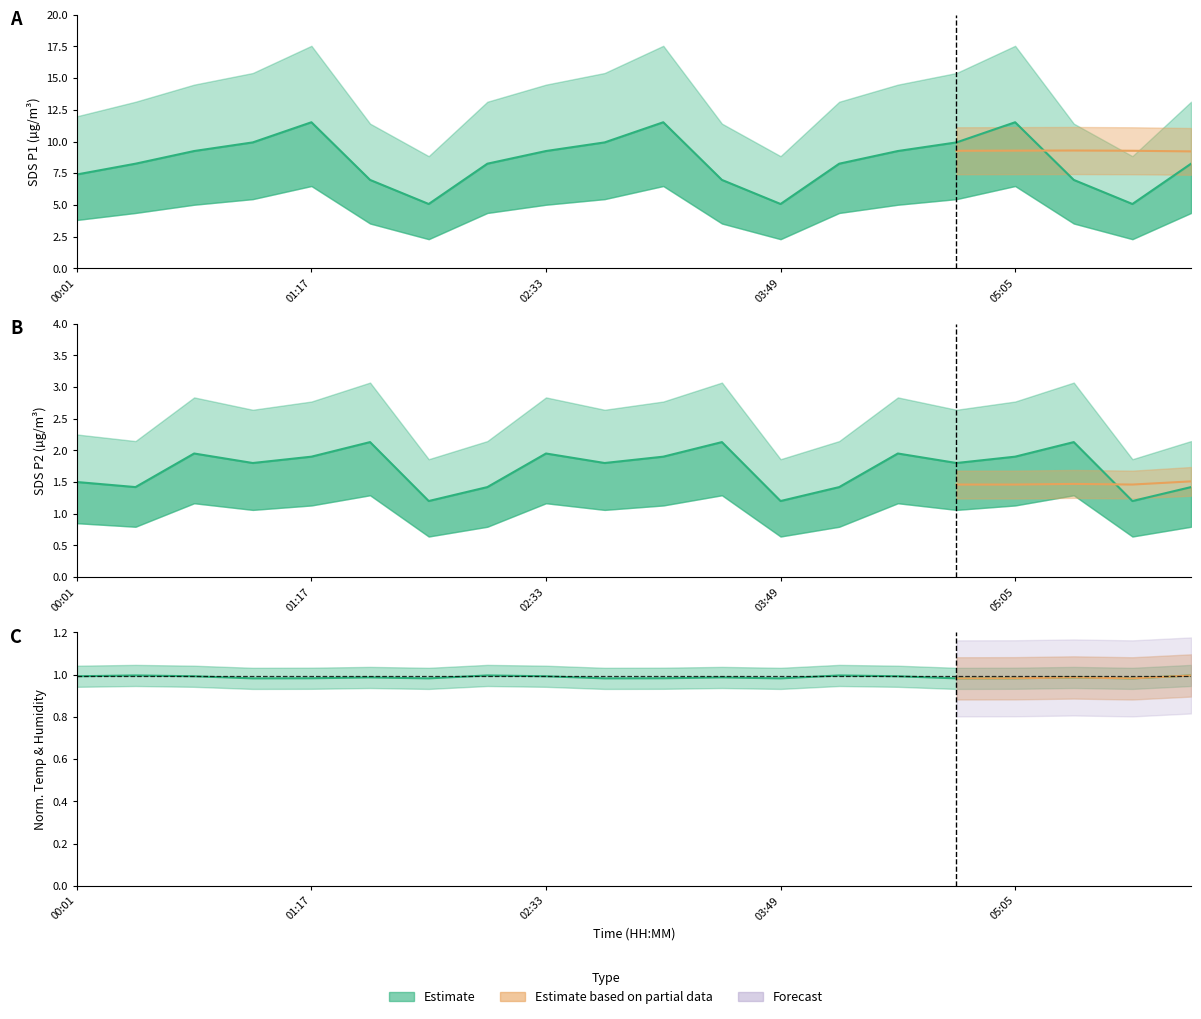

Where is the first local minimum for SDS_P2?

00:19